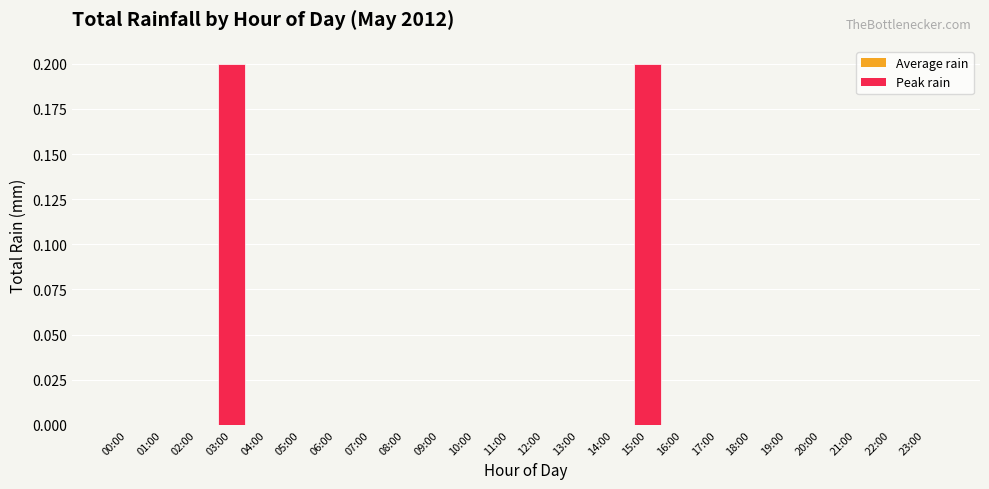

True or false: the data shows 0.1 at 18:00.

False